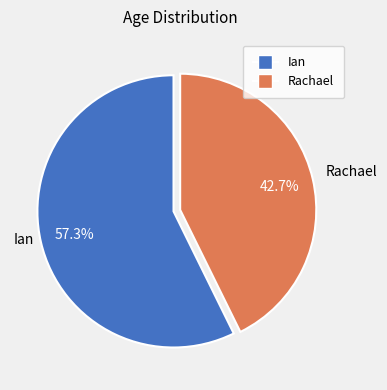

Count the number of slices in the pie.

2